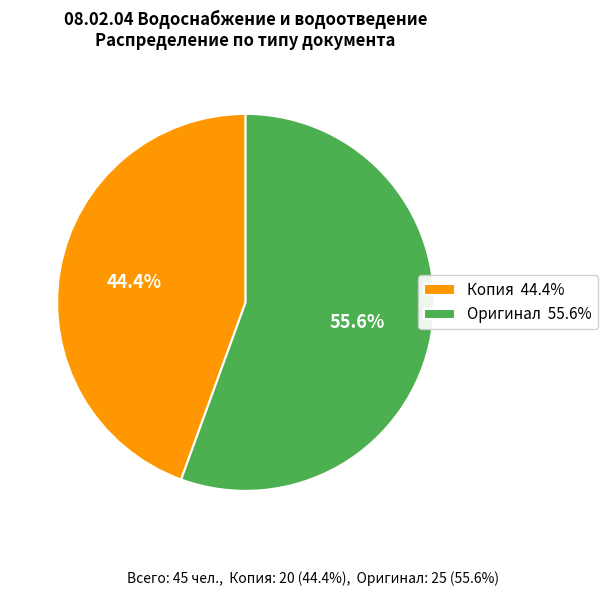

To the nearest percent, what is the difference between the largest and smallest slice percentages?

11%